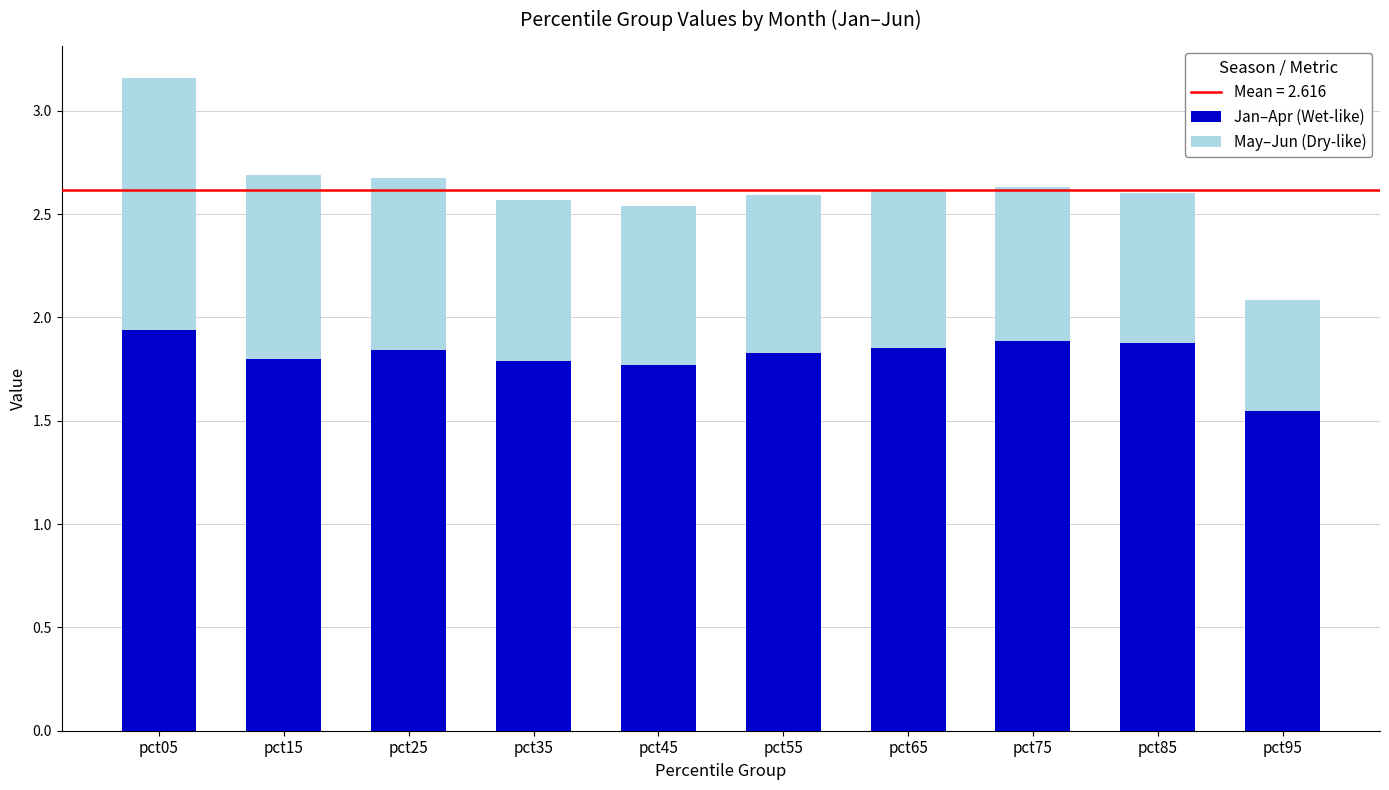

What is the sum of the Jan–Apr (Wet-like) values at pct15 and pct05?

3.7